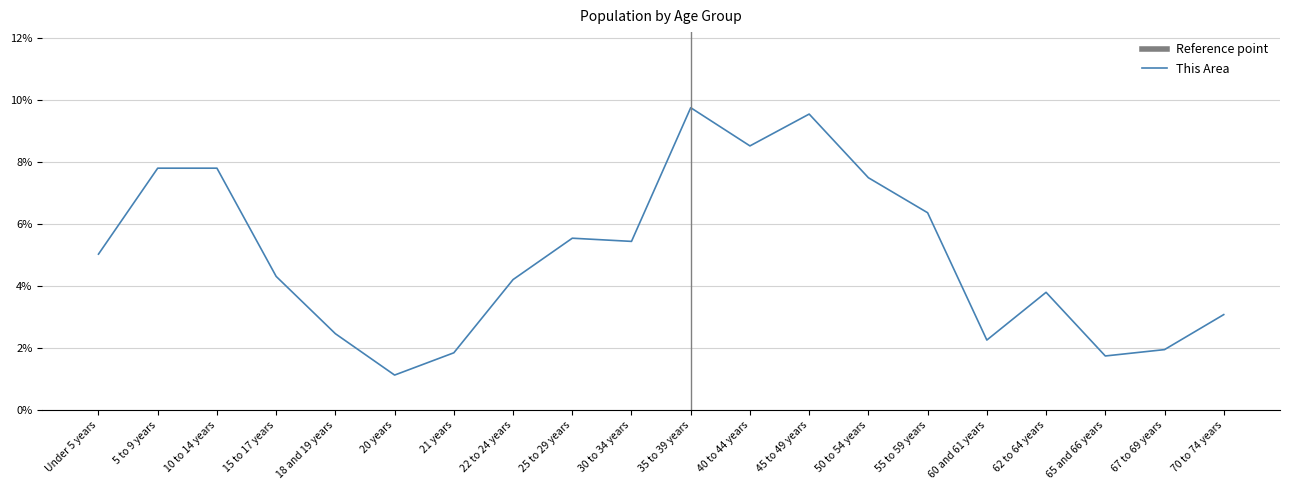

What position from the left is 55 to 59 years?

15